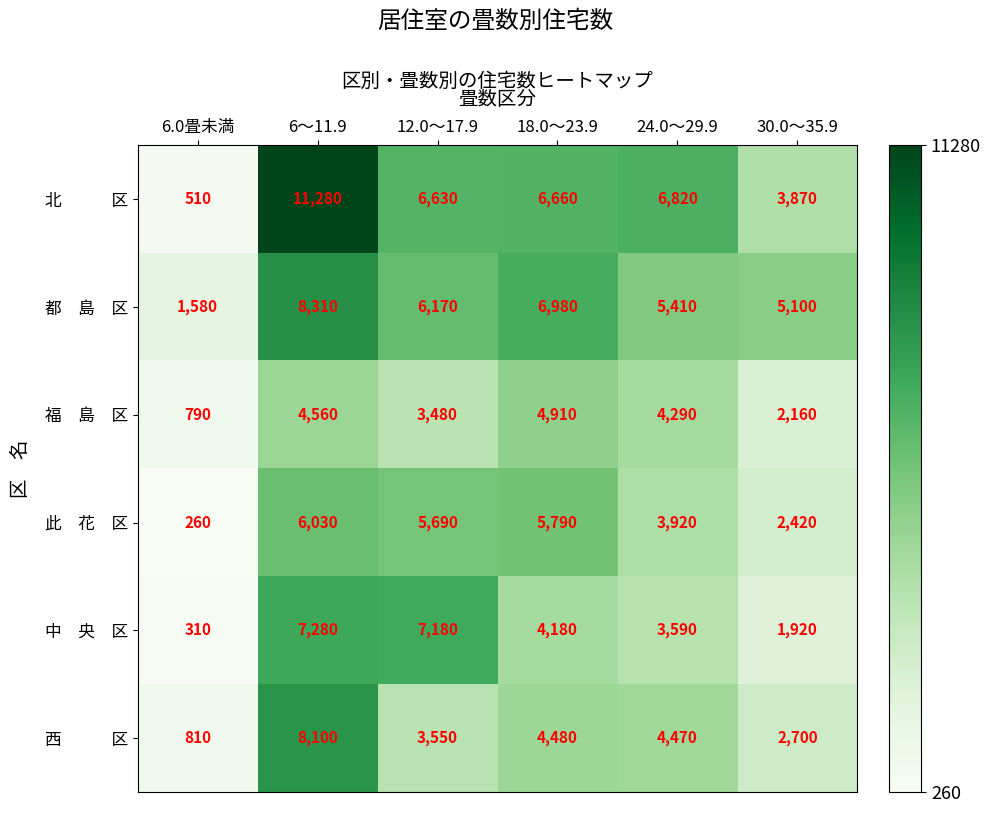

At which category is the sum across all series the highest?

6～11.9